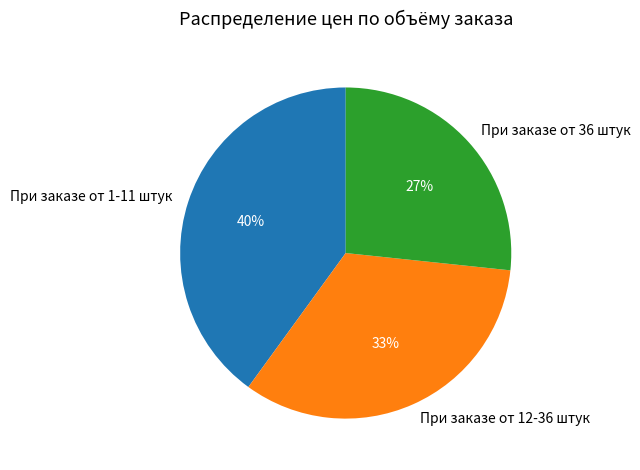

Does При заказе от 36 штук represent more than half of the total?

No